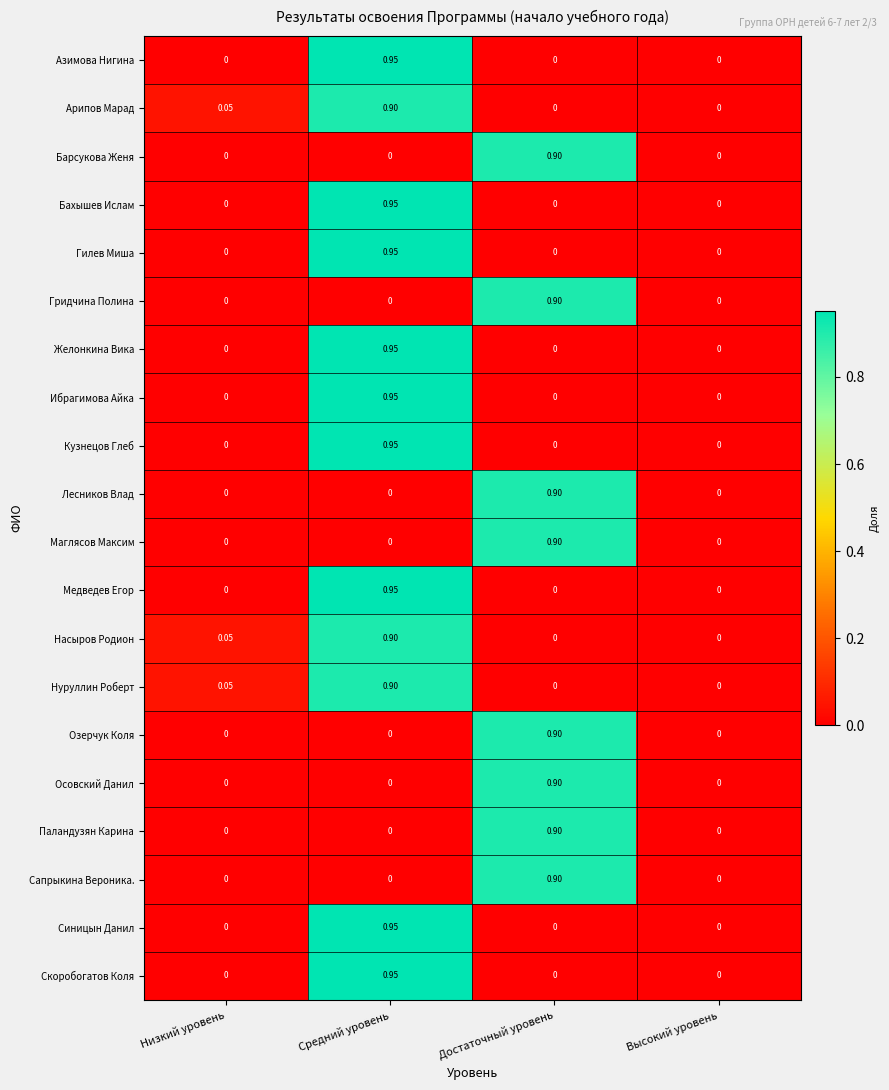

Which category has the highest value in the Гилев Миша series?

Средний уровень